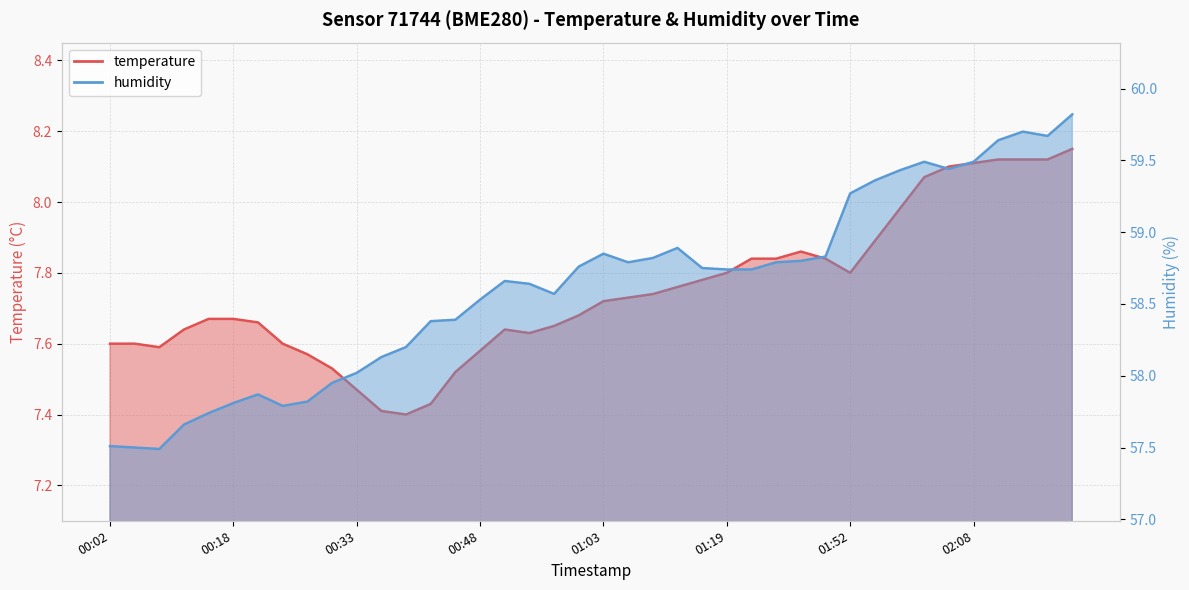

How many interior local valleys does the humidity series have?

6